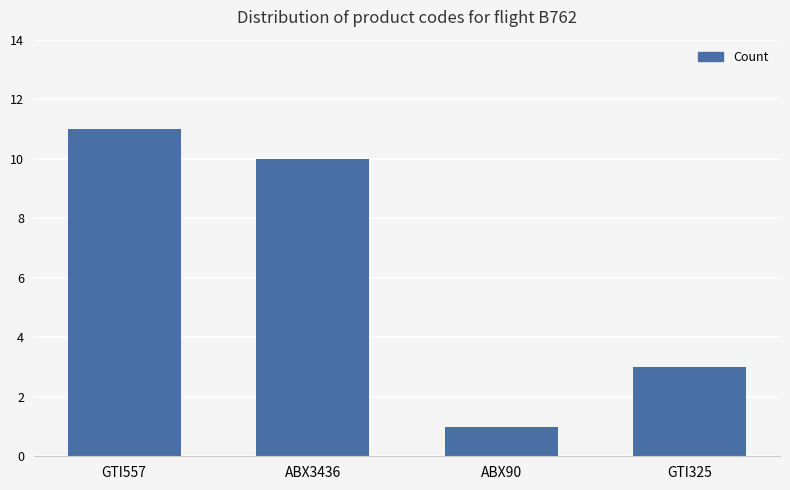

True or false: the data shows 5 at GTI325.

False